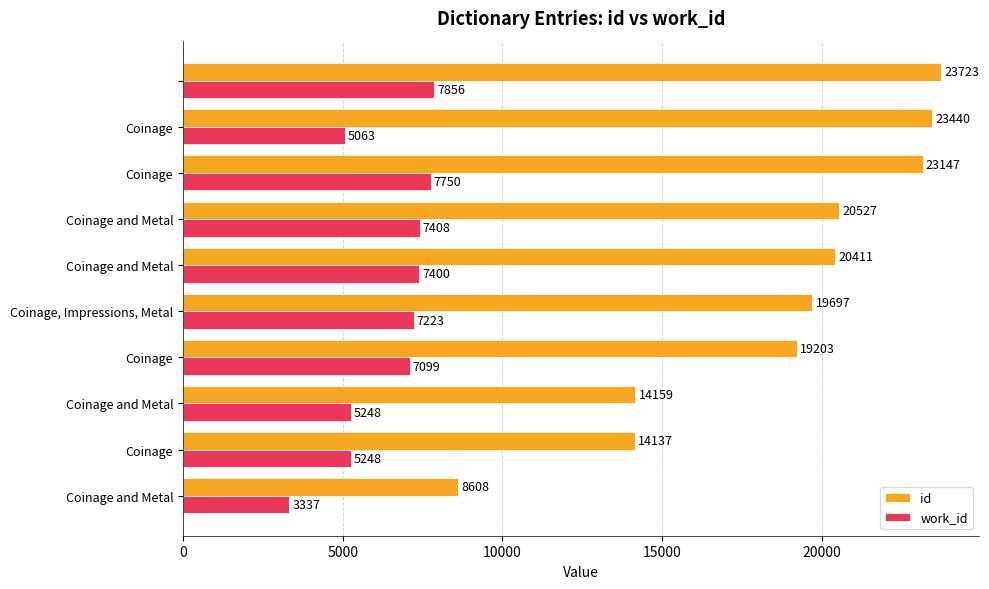

Which series has the largest range (max minus min)?

id